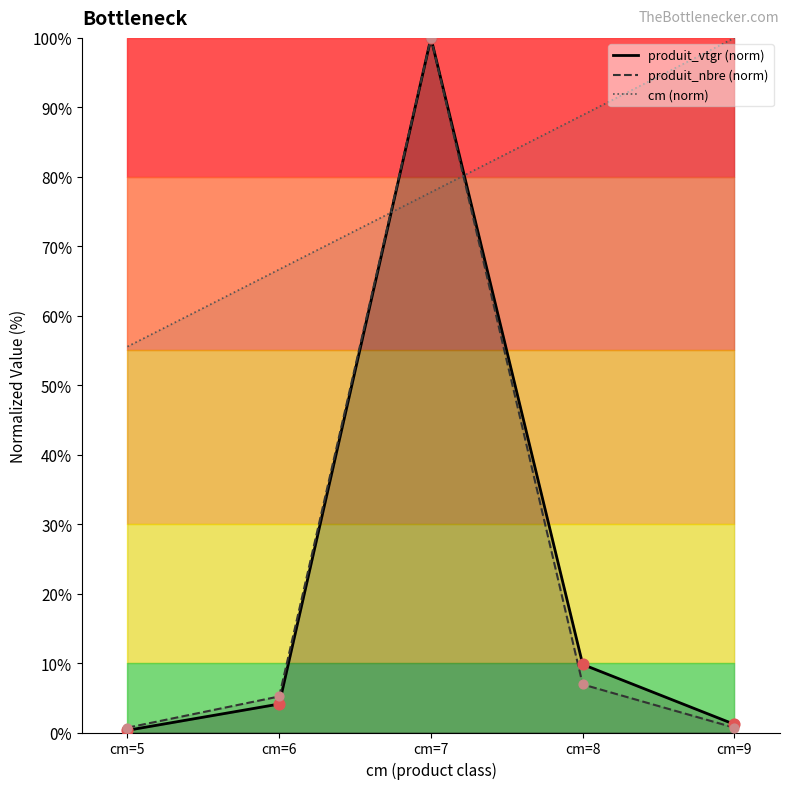

What are all the series names shown in the legend?

produit_vtgr (norm), produit_nbre (norm), cm (norm)